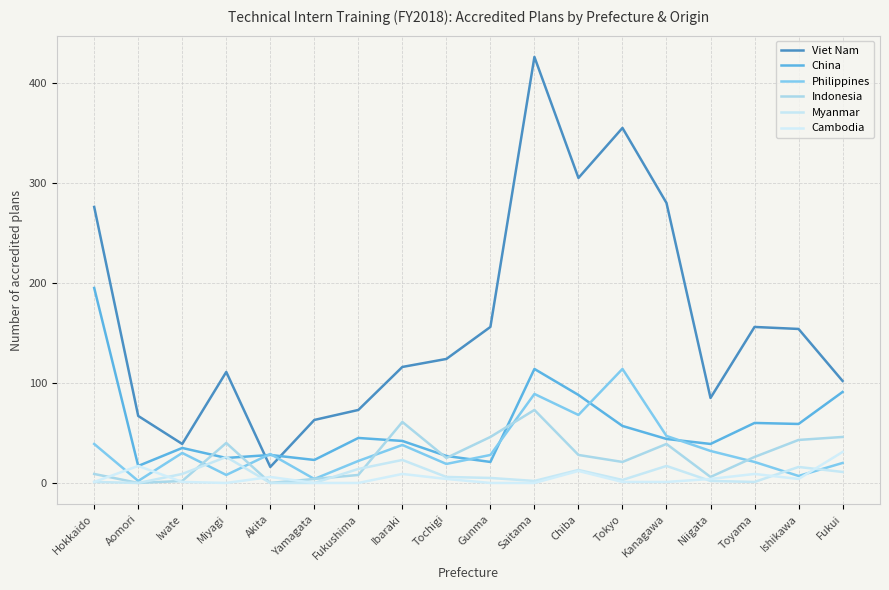

At how many categories does at least one series exceed 368?

1